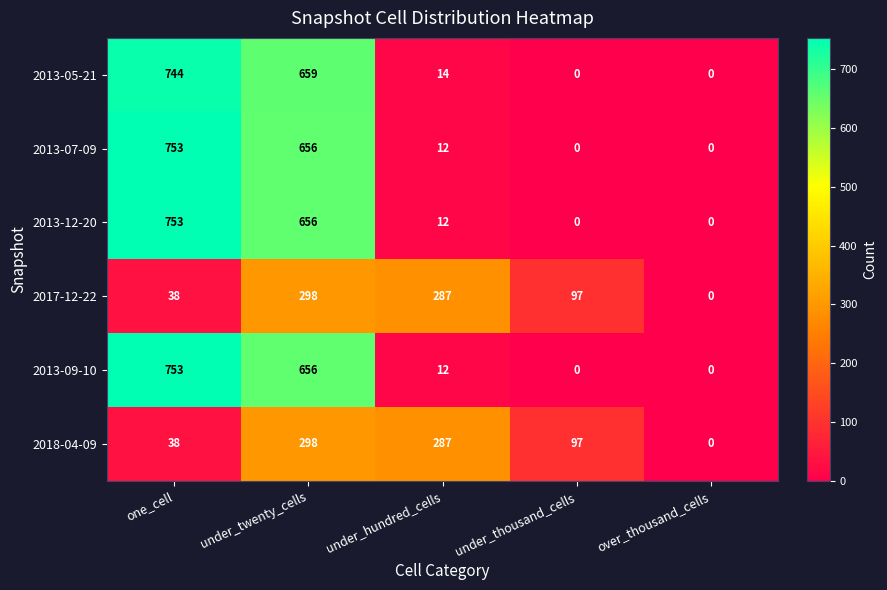

What is the total value across all series at under_hundred_cells?

624